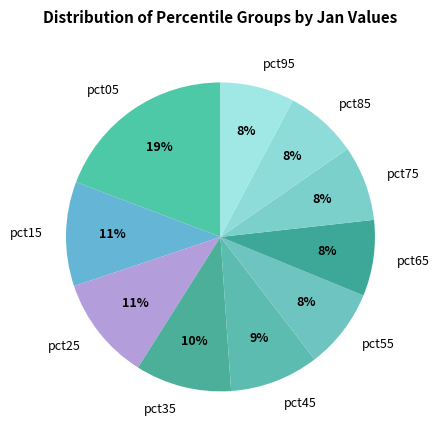

What is the largest slice in the pie chart?

pct05